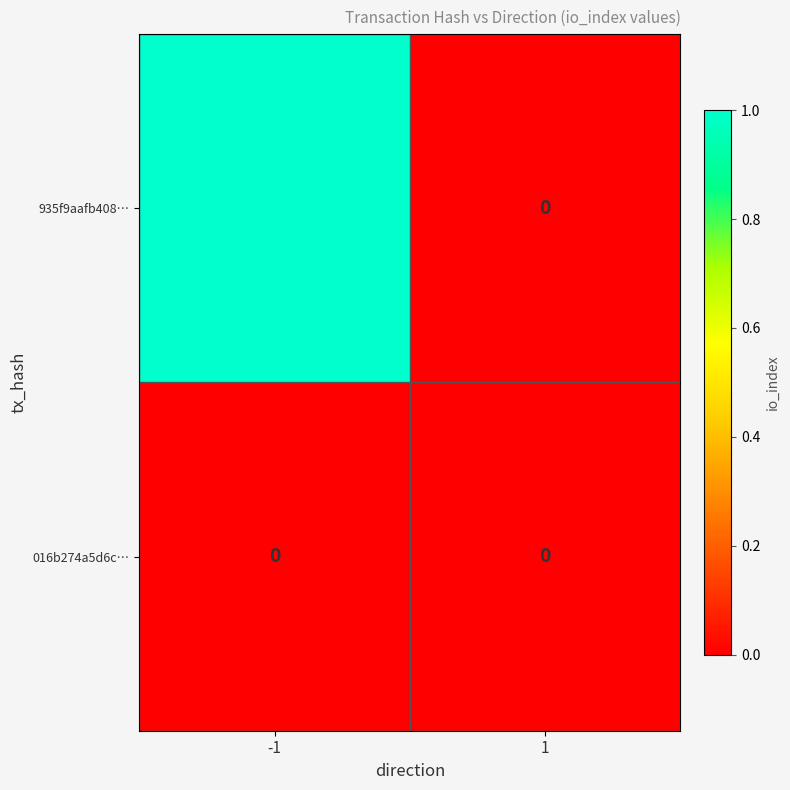

At which category is the sum across all series the highest?

-1